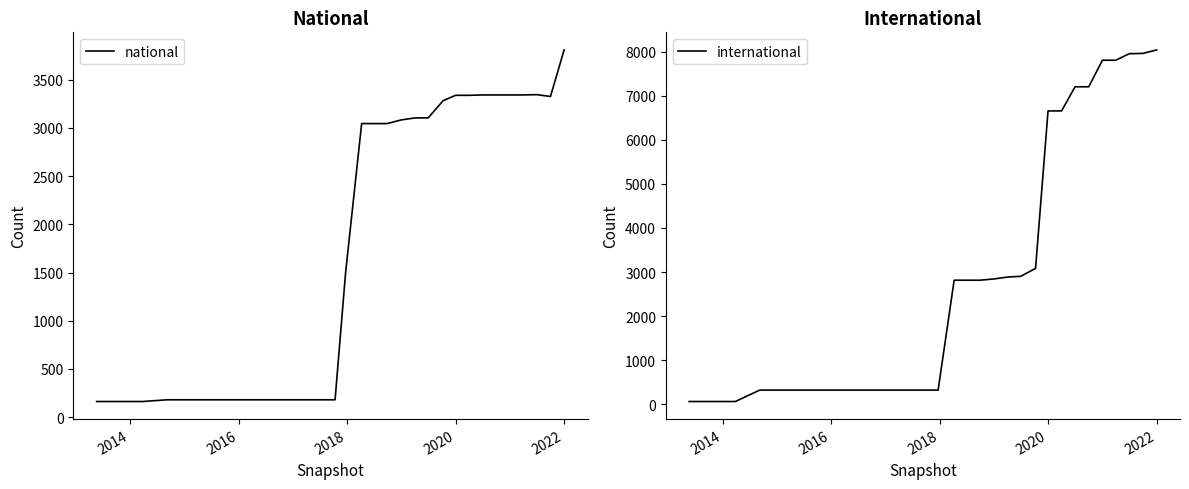

Reading left to right, extract all data points from this chart.

national: 162	162	162	162	162	180	180	180	180	180	180	180	180	180	180	180	180	180	1501	3045	3045	3045	3083	3104	3104	3282	3338	3338	3342	3342	3342	3342	3345	3326	3809
international: 60	60	60	60	60	319	319	319	319	319	319	319	319	319	319	319	319	319	319	2814	2814	2814	2842	2887	2902	3082	6657	6657	7205	7205	7808	7808	7956	7963	8042